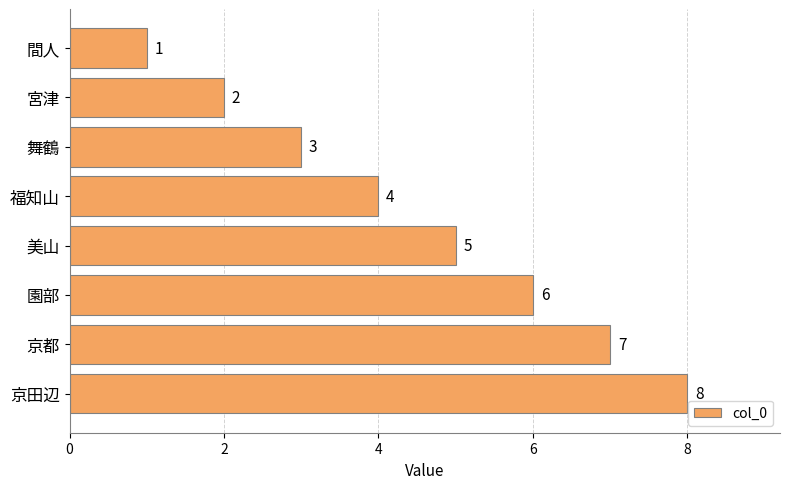

Is it true that the value at 間人 is 1?

True